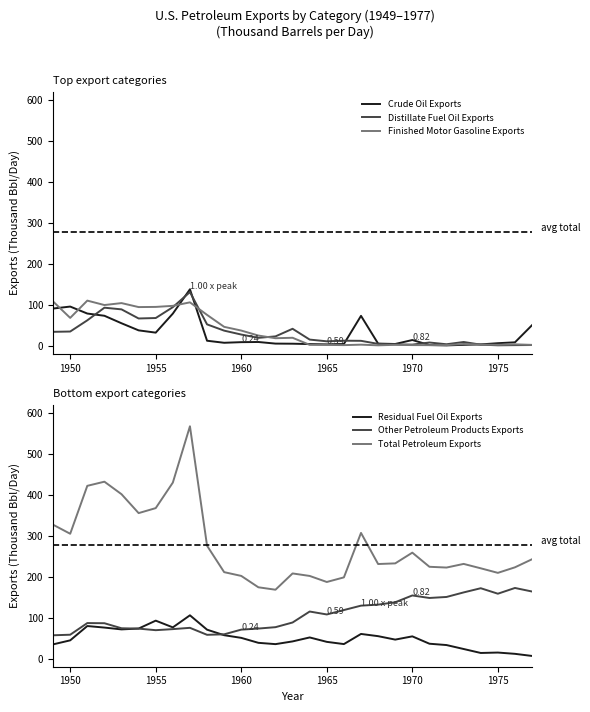

True or false: Residual Fuel Oil Exports has more than 1 points higher than both neighbors.

True